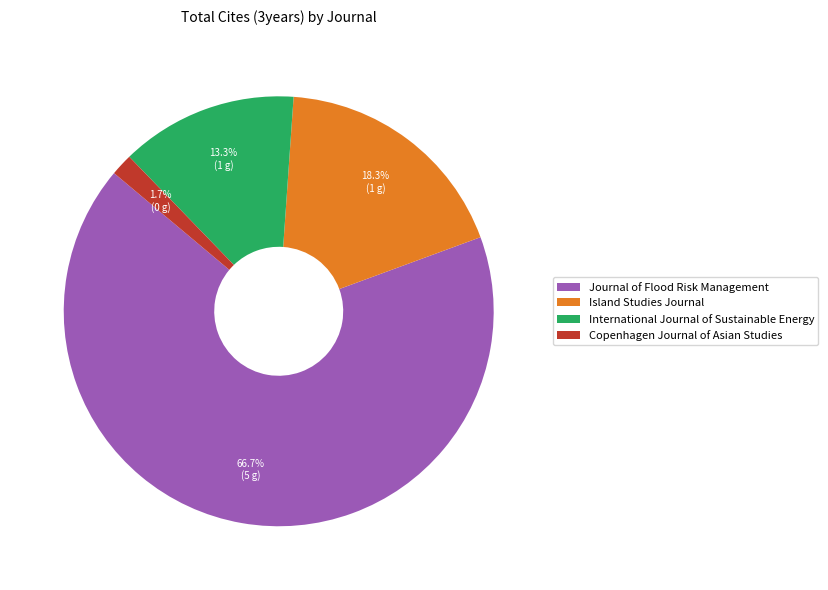

To the nearest percent, what is the difference between the largest and smallest slice percentages?

65%